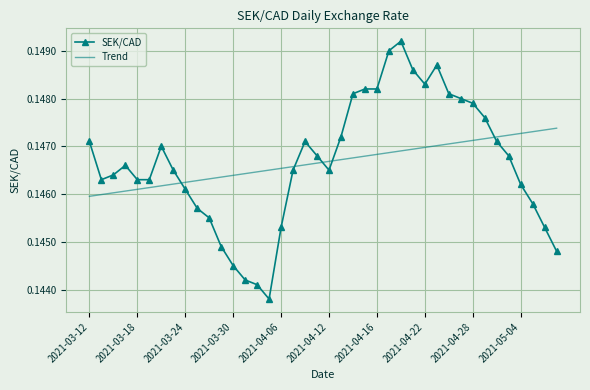

Which series has the widest spread of values?

SEK/CAD